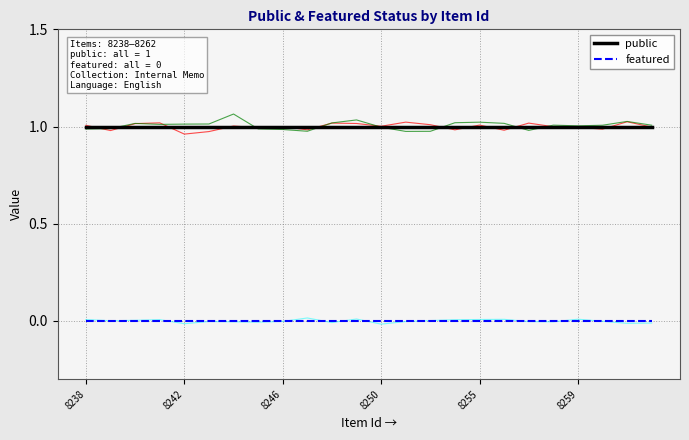

True or false: public and featured cross at least once.

False